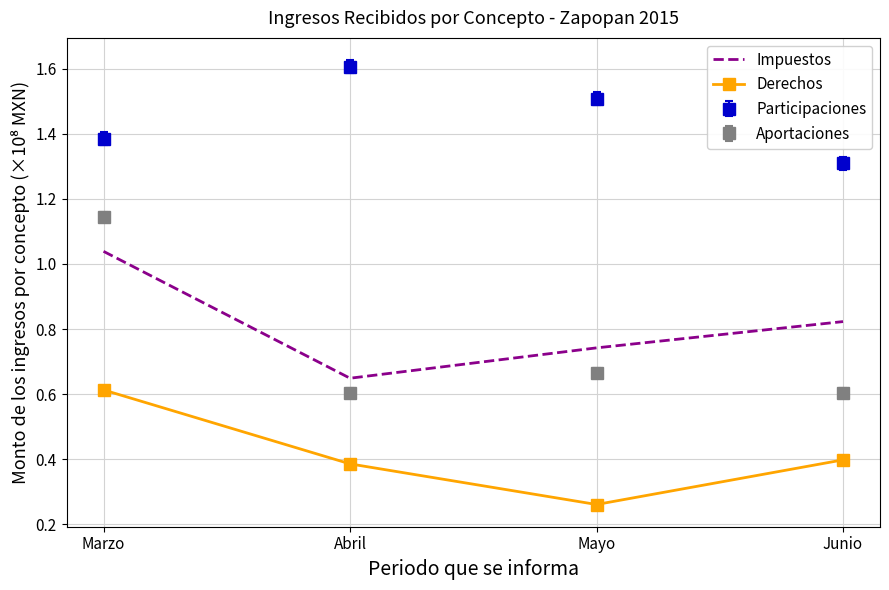

What are all the series names shown in the legend?

Impuestos, Derechos, Participaciones, Aportaciones